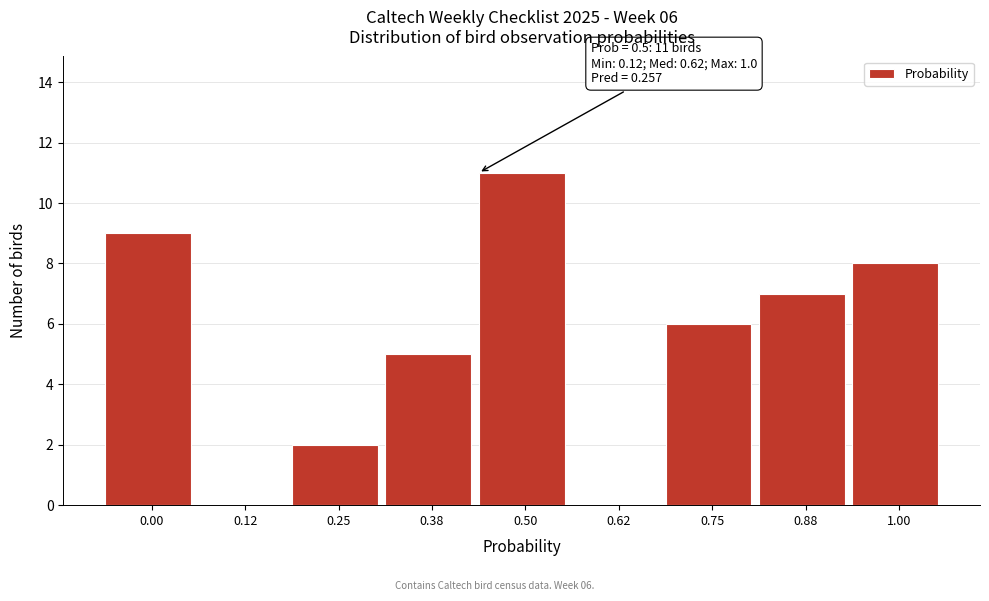

Reading left to right, extract all data points from this chart.

0.00=9	0.12=0	0.25=2	0.38=5	0.50=11	0.62=0	0.75=6	0.88=7	1.00=8